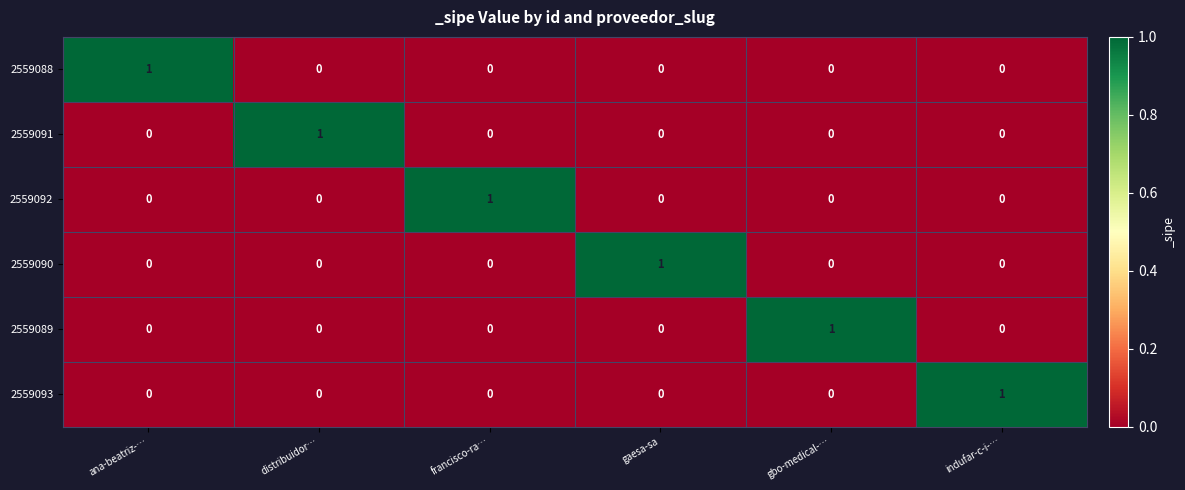

Which category has the highest value in the 2559091 series?

distribuidor…